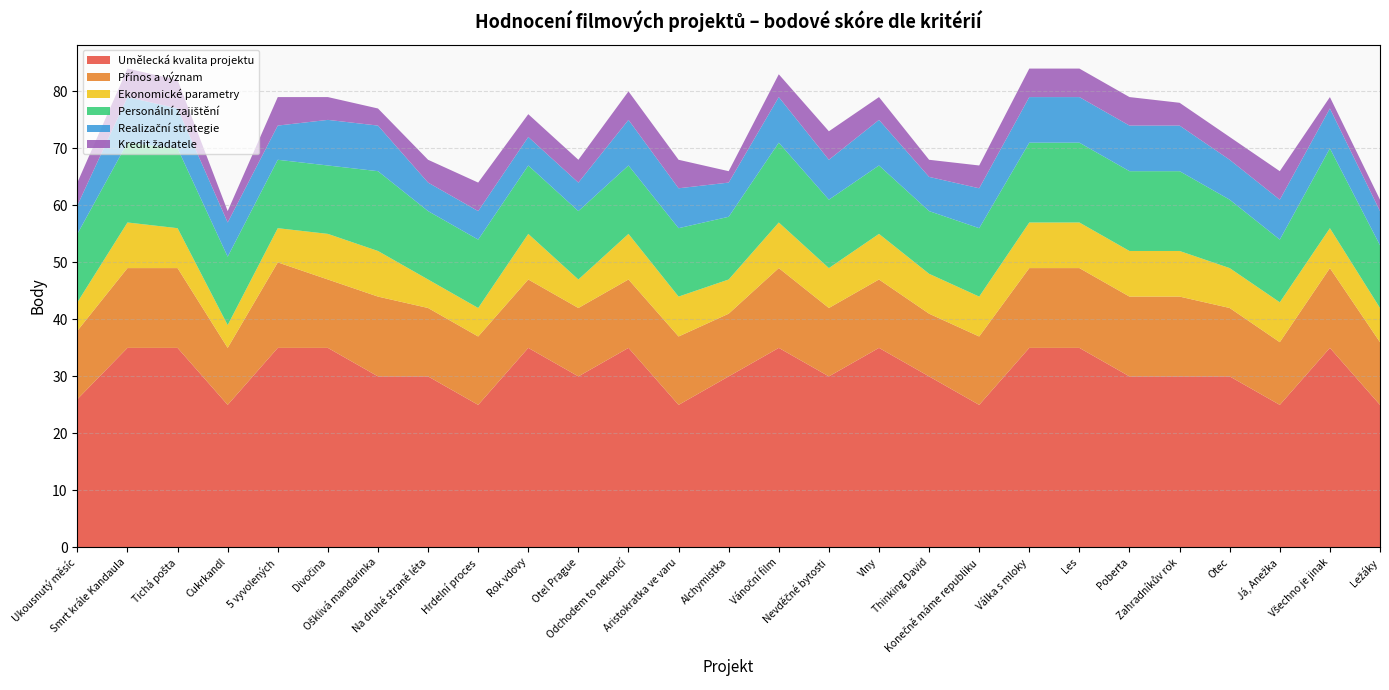

Reading left to right, what are all the values shown in this chart?

Umělecká kvalita projektu: 26	35	35	25	35	35	30	30	25	35	30	35	25	30	35	30	35	30	25	35	35	30	30	30	25	35	25
Přínos a význam: 12	14	14	10	15	12	14	12	12	12	12	12	12	11	14	12	12	11	12	14	14	14	14	12	11	14	11
Ekonomické parametry: 5	8	7	4	6	8	8	5	5	8	5	8	7	6	8	7	8	7	7	8	8	8	8	7	7	7	6
Personální zajištění: 12	14	14	12	12	12	14	12	12	12	12	12	12	11	14	12	12	11	12	14	14	14	14	12	11	14	11
Realizační strategie: 5	8	7	6	6	8	8	5	5	5	5	8	7	6	8	7	8	6	7	8	8	8	8	7	7	7	6
Kredit žadatele: 4	5	5	2	5	4	3	4	5	4	4	5	5	2	4	5	4	3	4	5	5	5	4	4	5	2	2